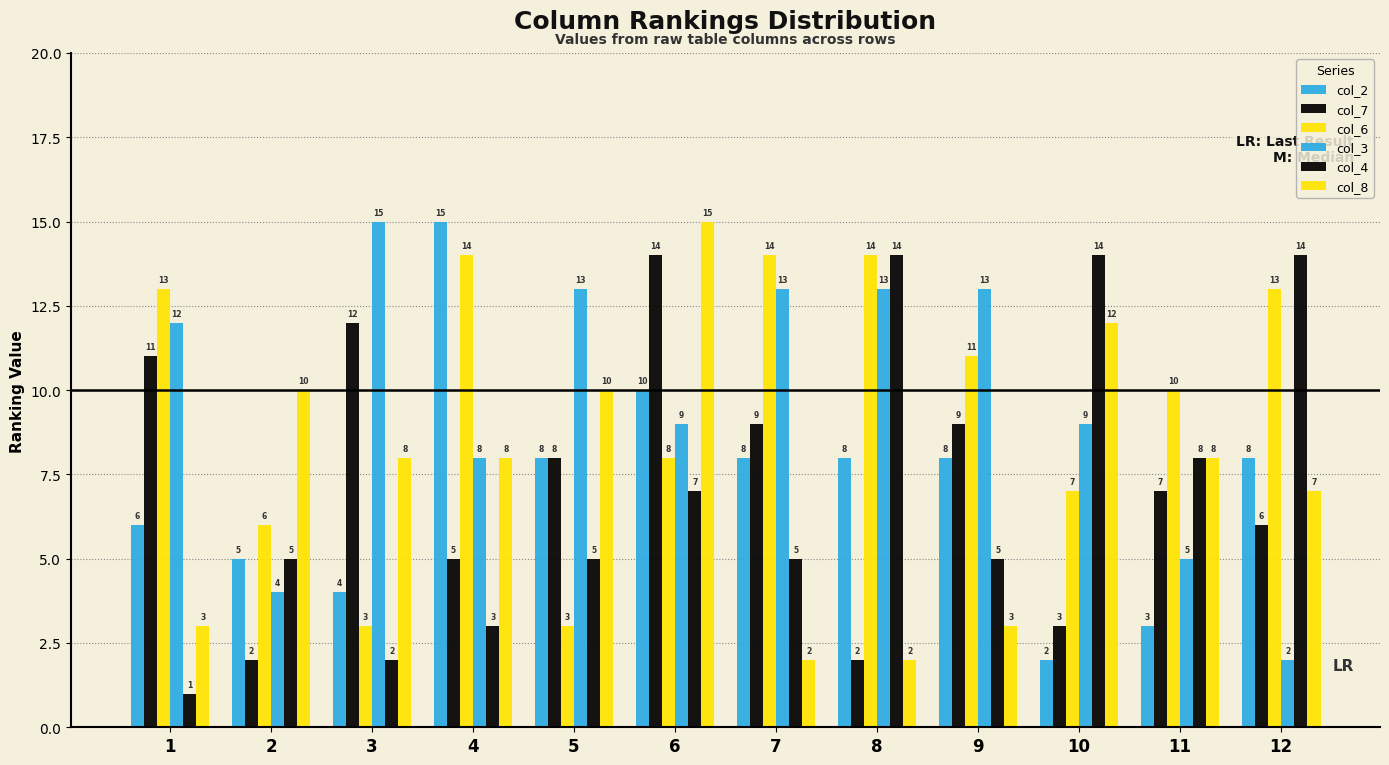

Between 11 and 4, which is larger?

4